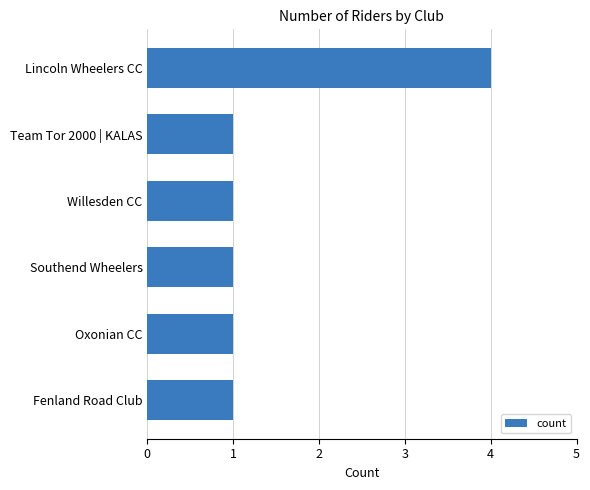

What is the maximum value shown in the chart?

4